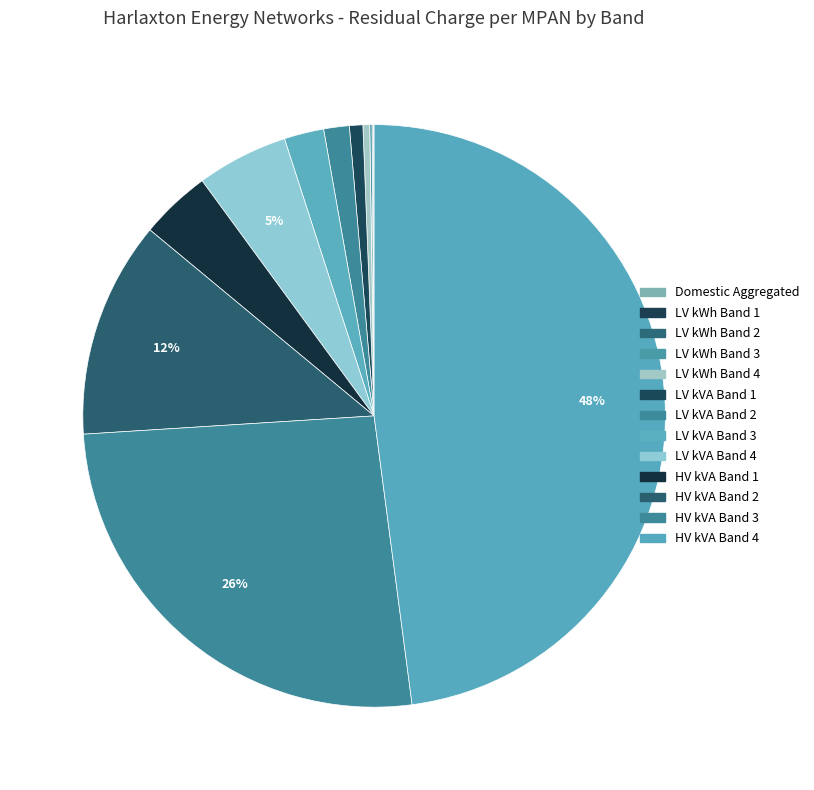

What is the largest slice in the pie chart?

HV kVA Band 4